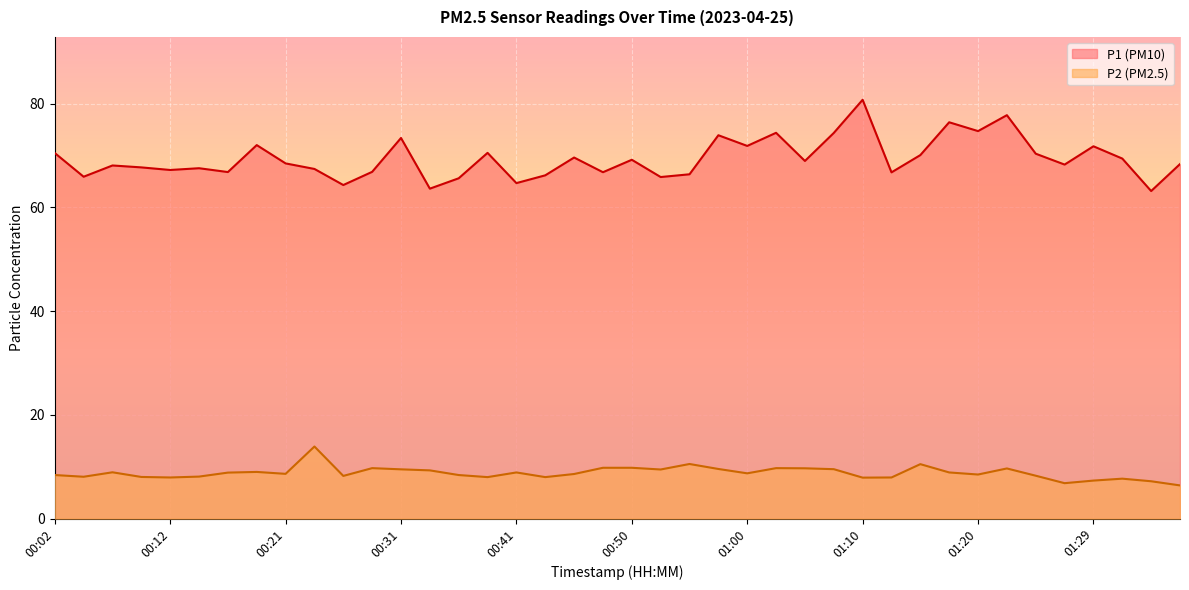

The value of P2 at 00:48 is 9.8. True or false?

True